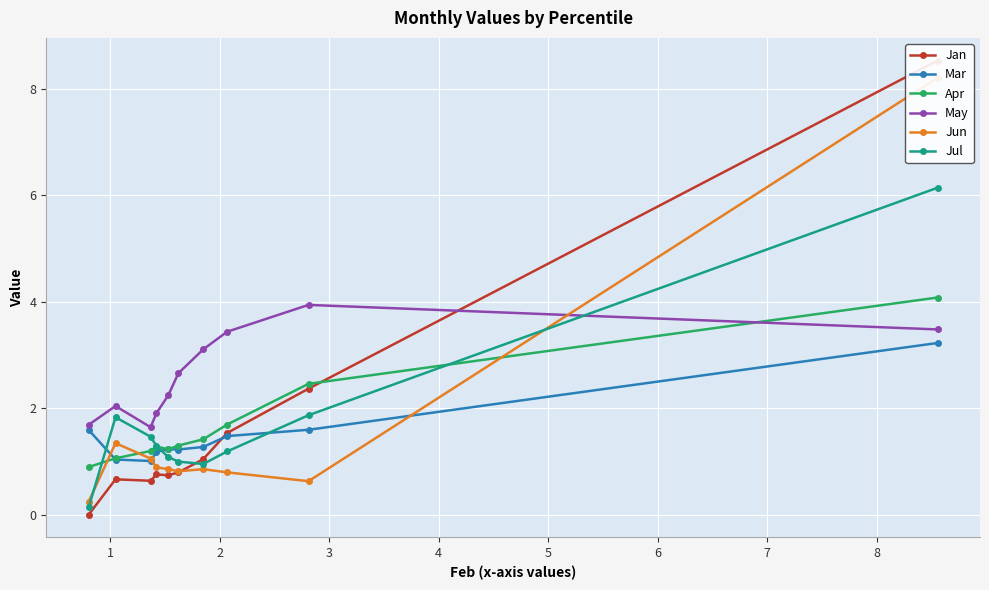

What is the minimum value for Apr?

0.9